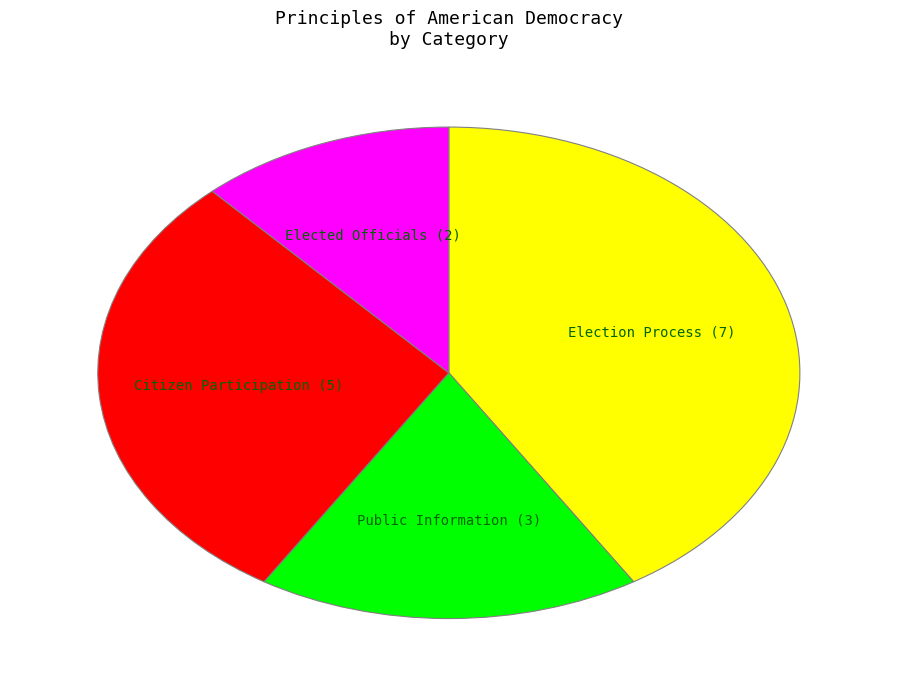

The Public Information (3) slice represents 28% of the pie. True or false?

False